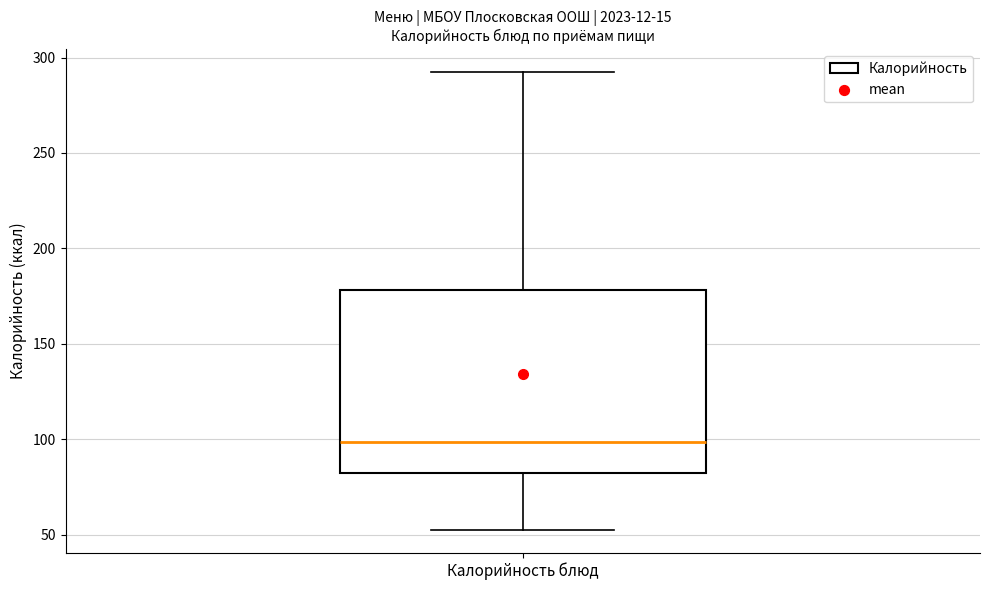

Where does the upper whisker of the box for Калорийность блюд end on the y-axis? The values are not printed on the chart, so give them approximately, as read against the axis.

295